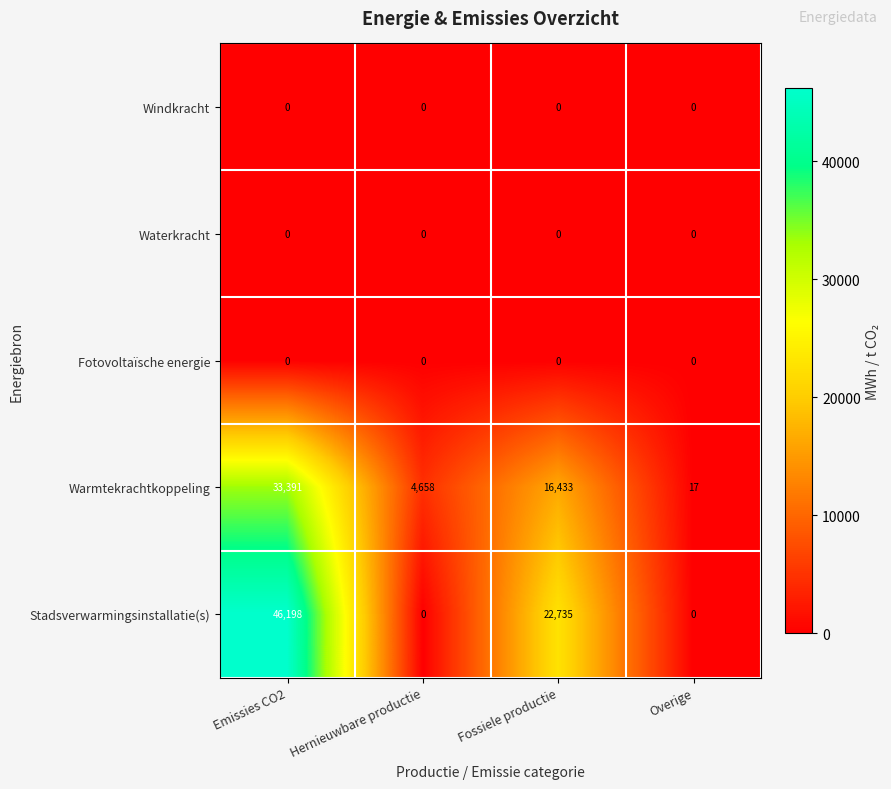

At which category is the sum across all series the highest?

Emissies CO2